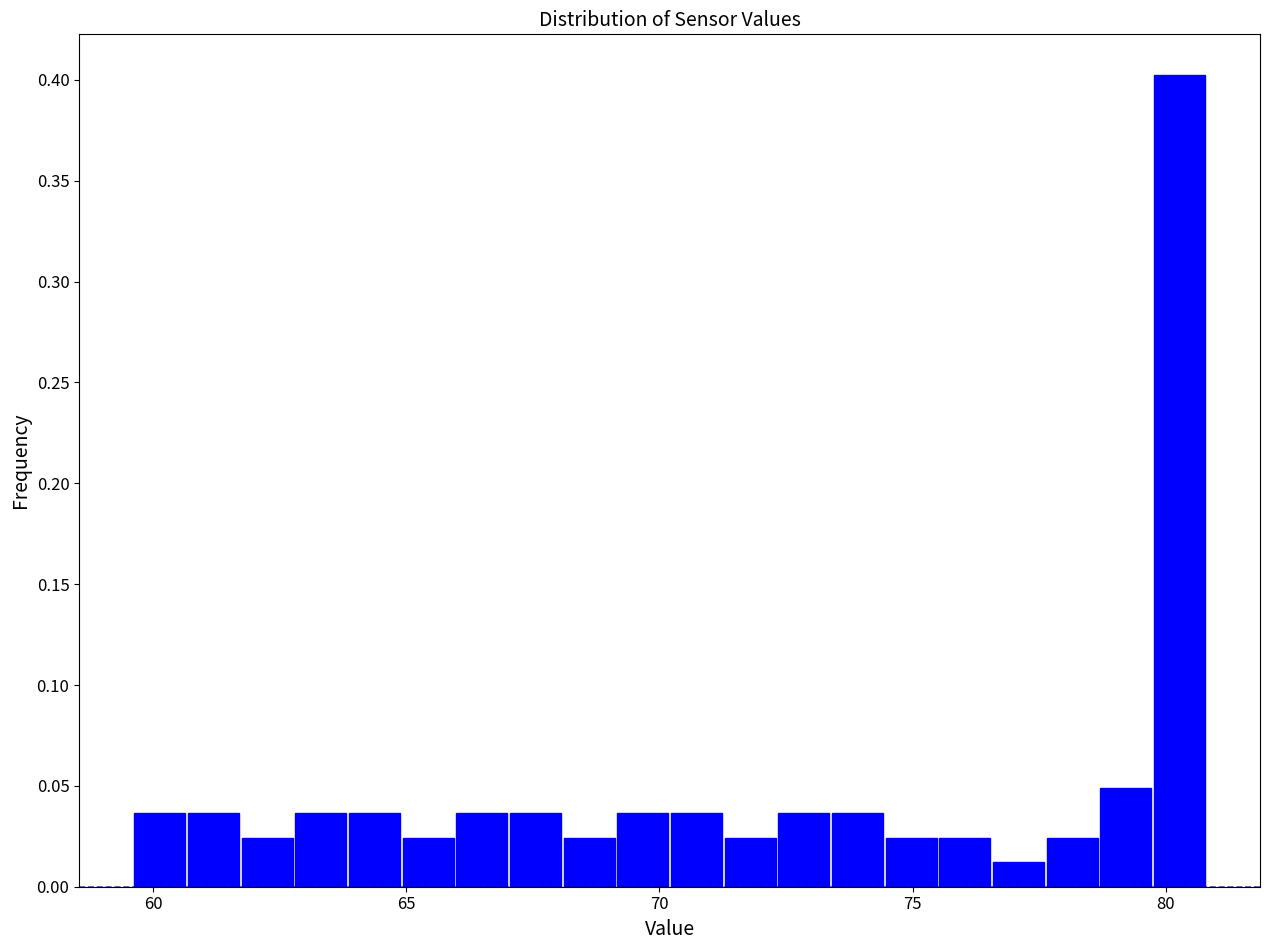

Read against the x-axis, roughly where is the centre of the tallest bar?

80.5